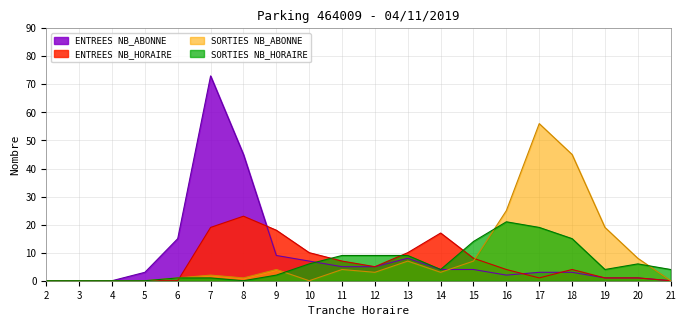

Which series has the largest total across all categories?

ENTREES NB_ABONNE